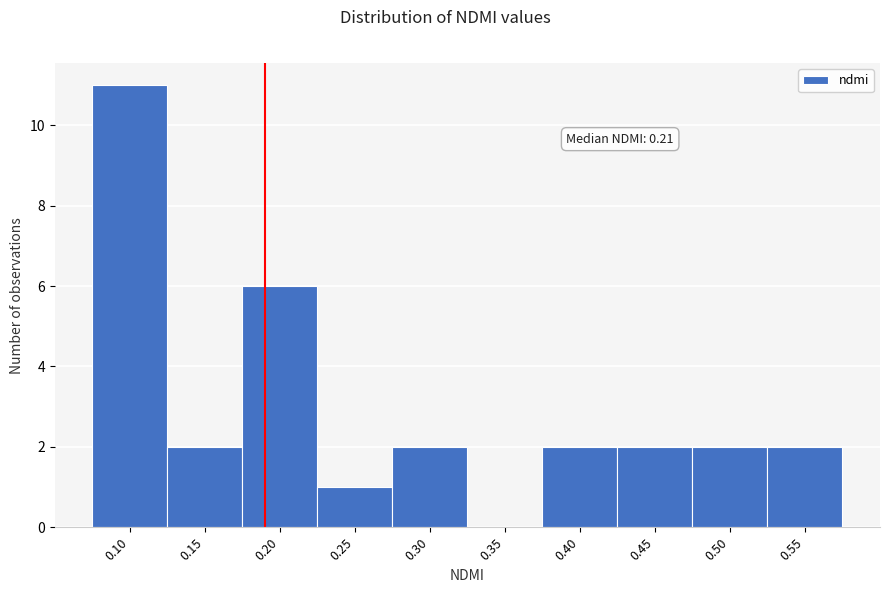

Reading left to right, transcribe all the data shown in this chart.

0.10=11	0.15=2	0.20=6	0.25=1	0.30=2	0.35=0	0.40=2	0.45=2	0.50=2	0.55=2